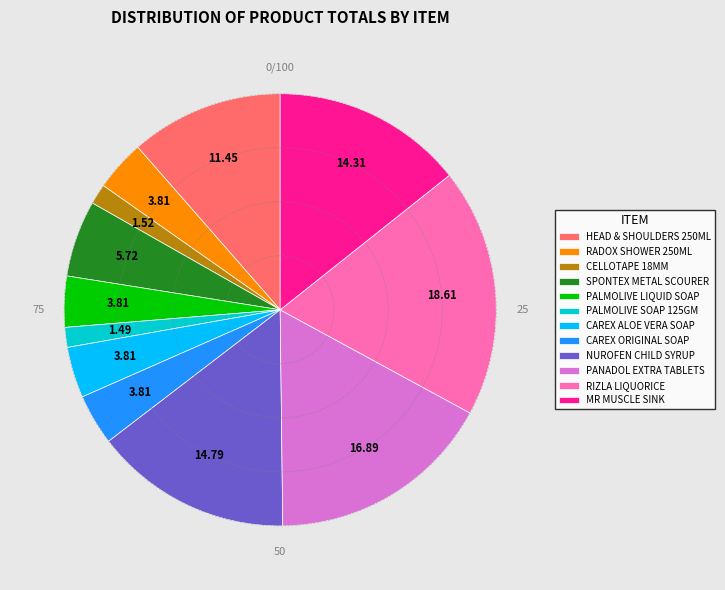

Between CELLOTAPE 18MM and PANADOL EXTRA TABLETS, which is larger?

PANADOL EXTRA TABLETS